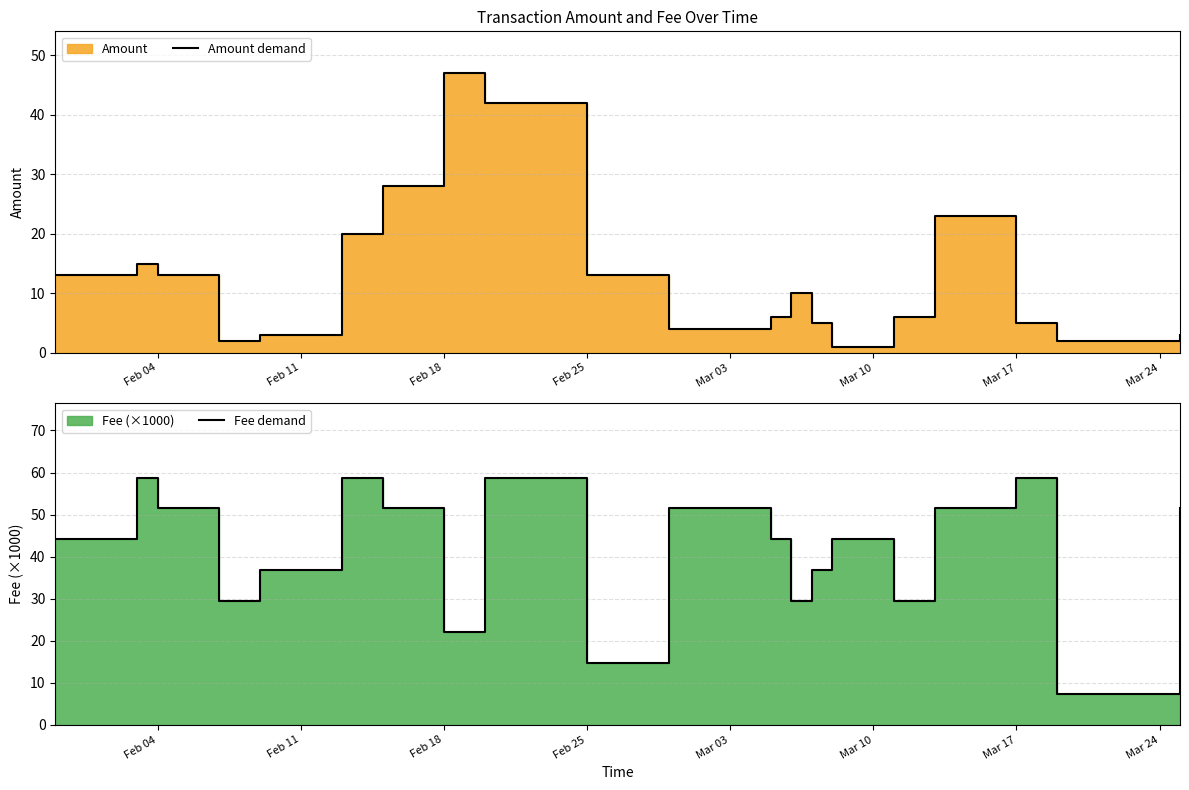

At which label does Amount demand first exceed 10?

Feb 04